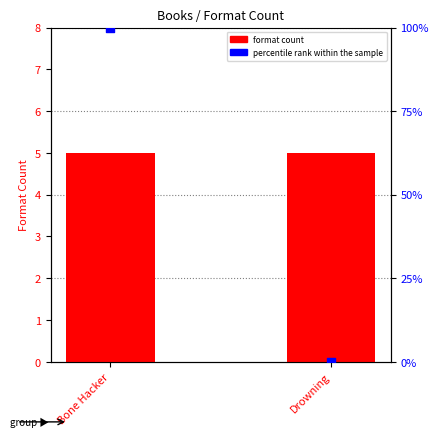

Which series has the largest Y range (max minus min)?

percentile rank within the sample